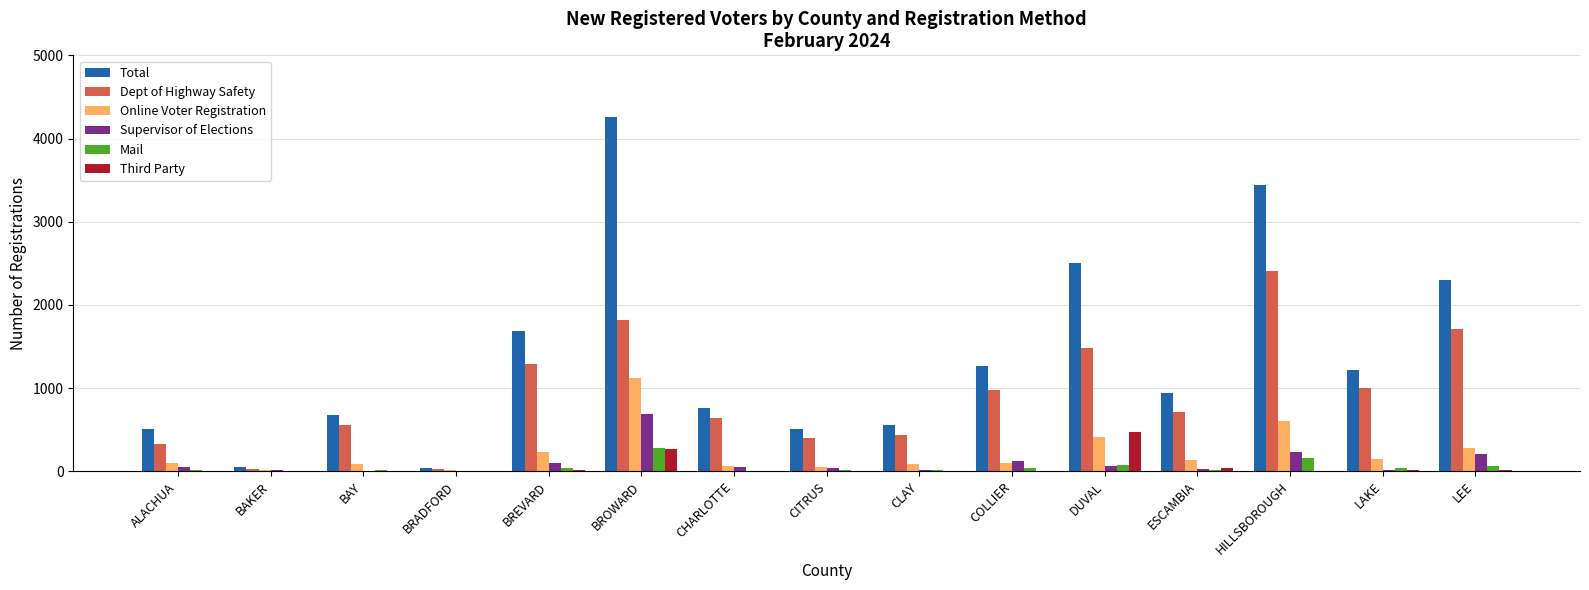

Count the number of categories in the chart.

15